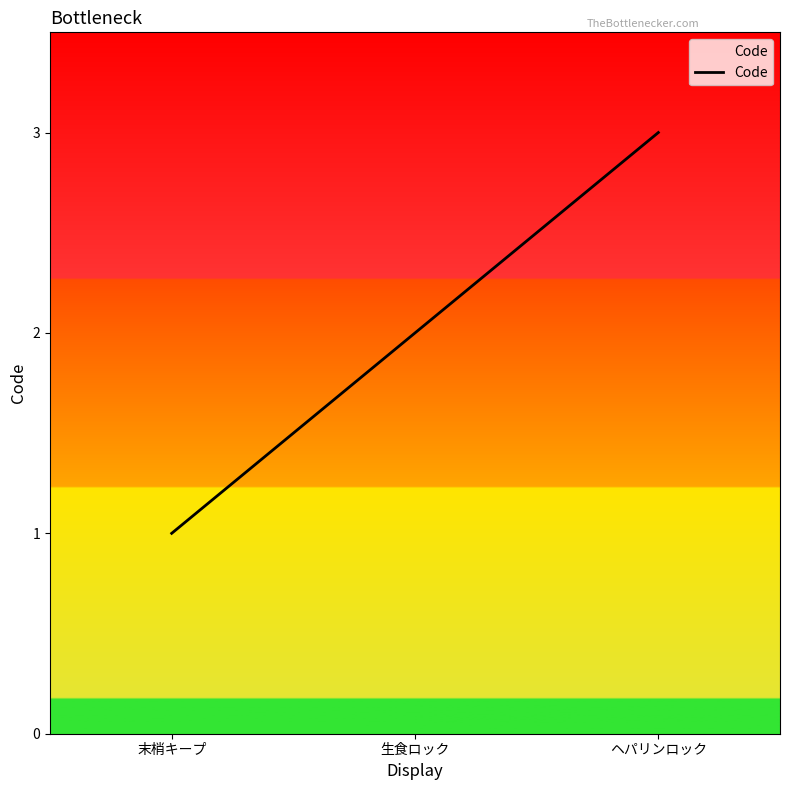

Count the number of categories in the chart.

3